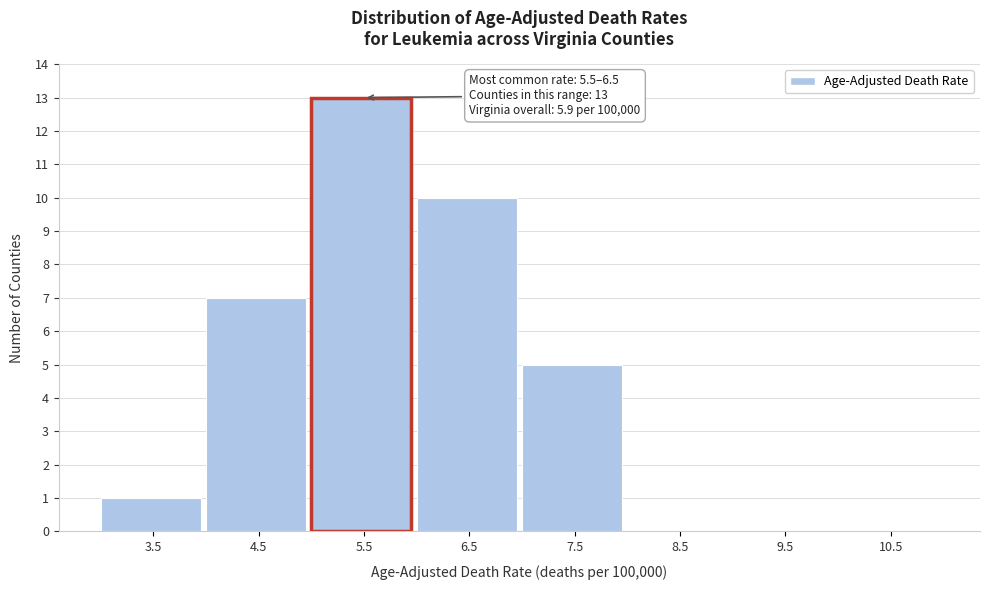

Reading left to right, list all the values displayed in this chart.

3.5=1	4.5=7	5.5=13	6.5=10	7.5=5	8.5=0	9.5=0	10.5=0